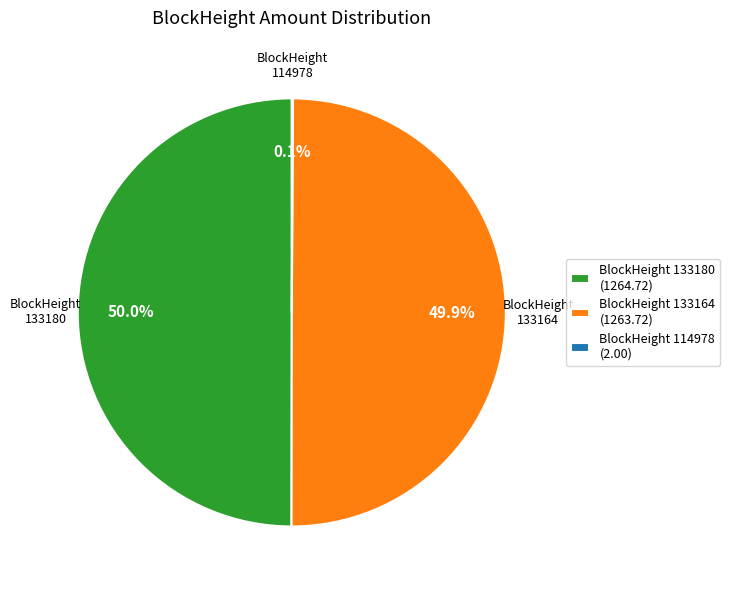

To the nearest percent, what is the difference between the largest and smallest slice percentages?

50%